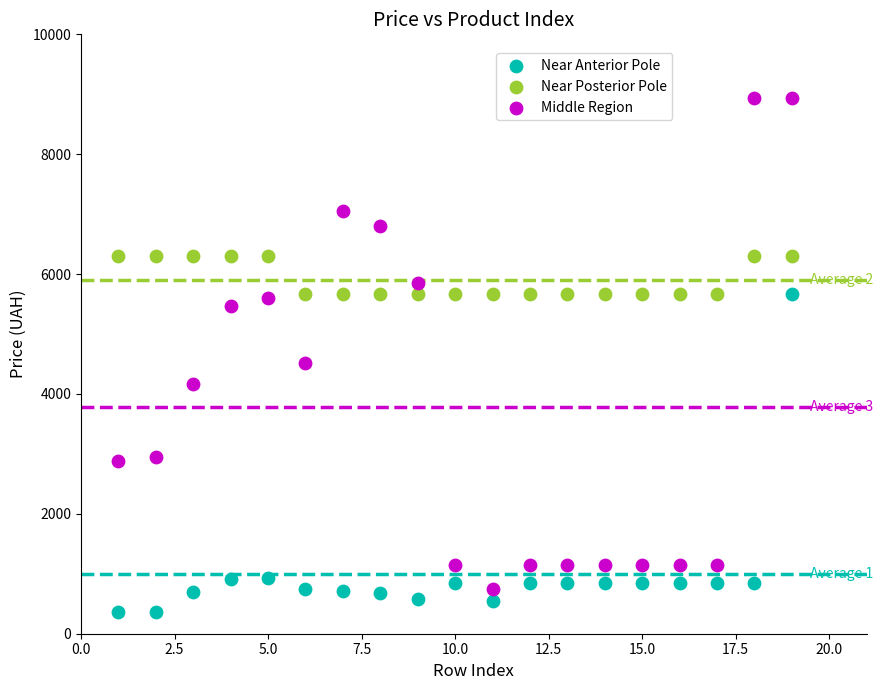

Across all data points, what is the range of X values (max minus min)?

18.0